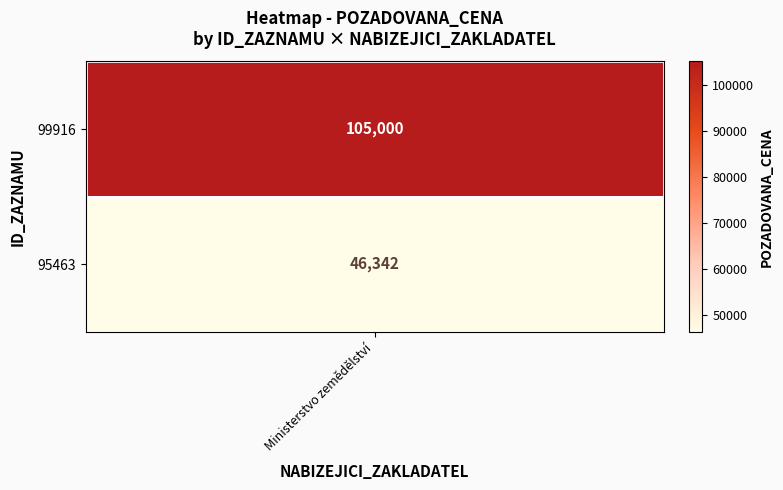

What is the change in value from 0 to 1?

-58658